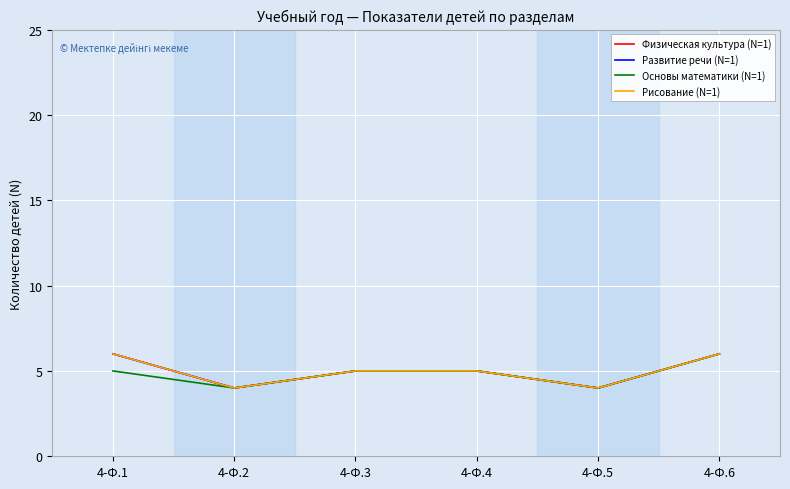

Rank the series by their maximum value, from highest to lowest.

Физическая культура (N=1), Развитие речи (N=1), Основы математики (N=1), Рисование (N=1)